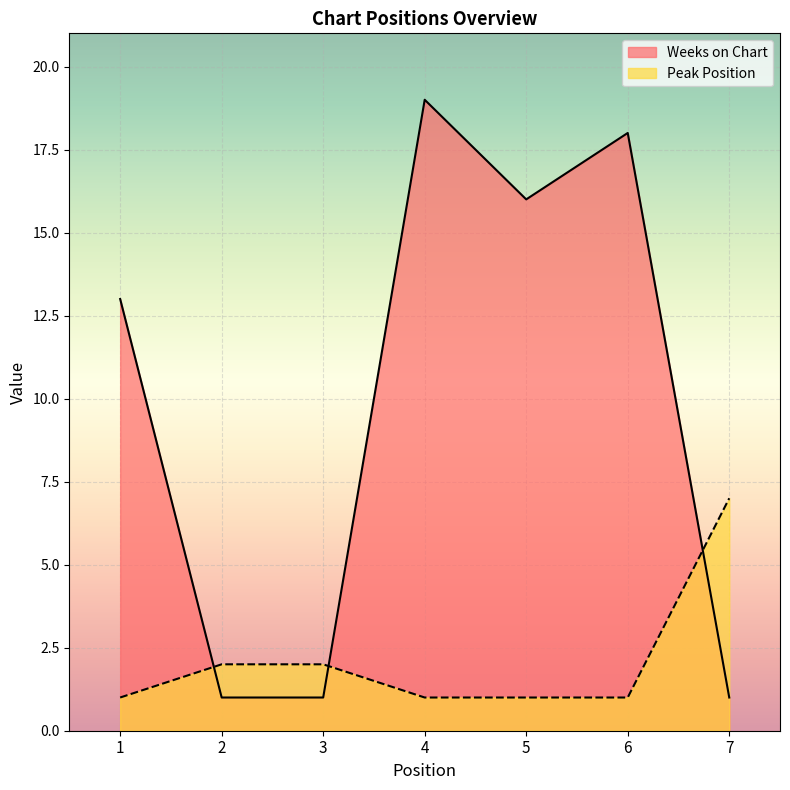

Which has a higher value, 7 or 4?

4